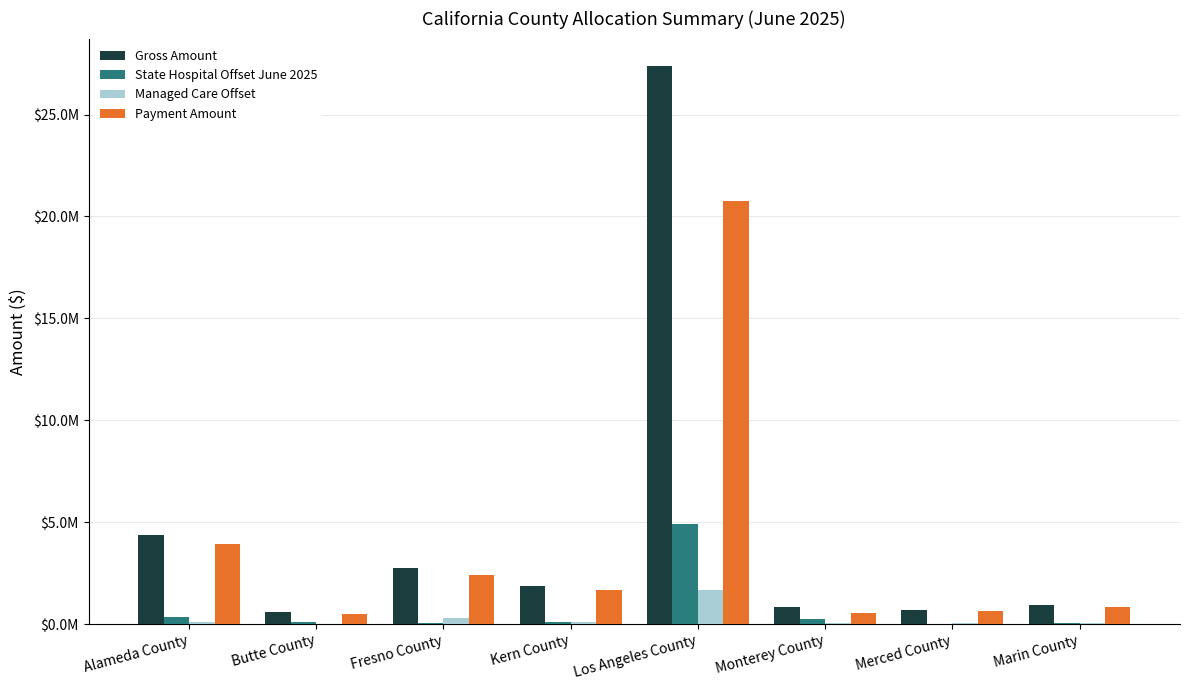

At which category does the chart reach its peak across all series?

Los Angeles County